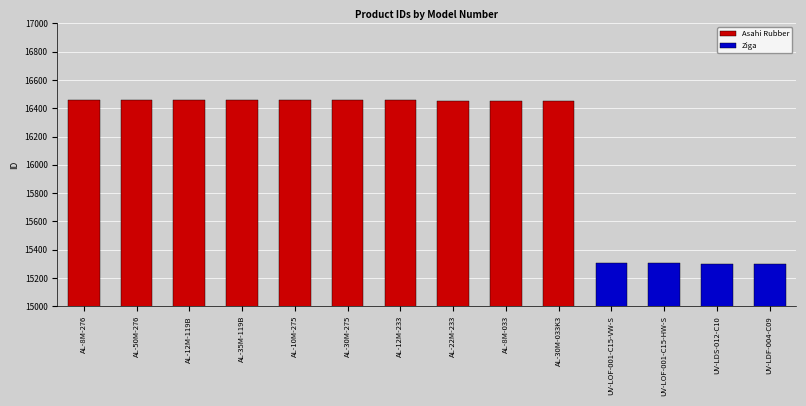

What is the value of the 3rd bar from the left?

16460